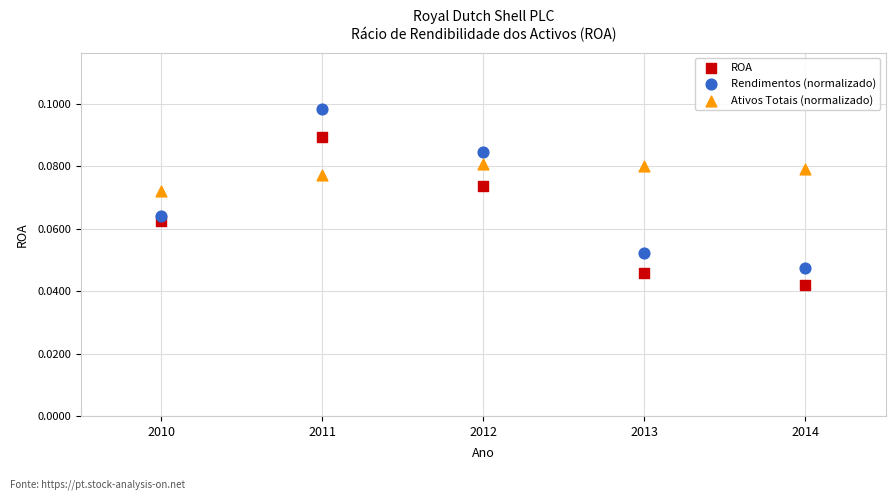

Which series reaches the maximum Y coordinate?

Rendimentos (normalizado)